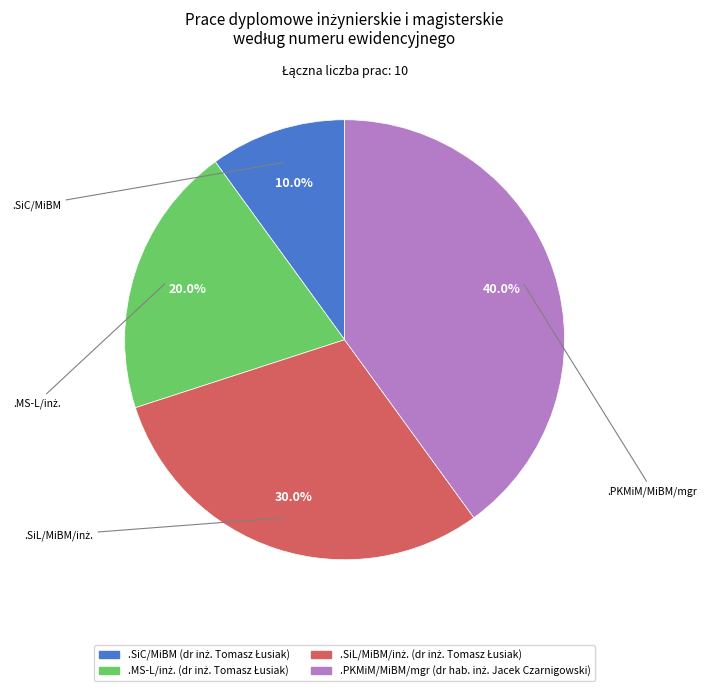

What portion of the pie excludes .SiC/MiBM?

90.0%